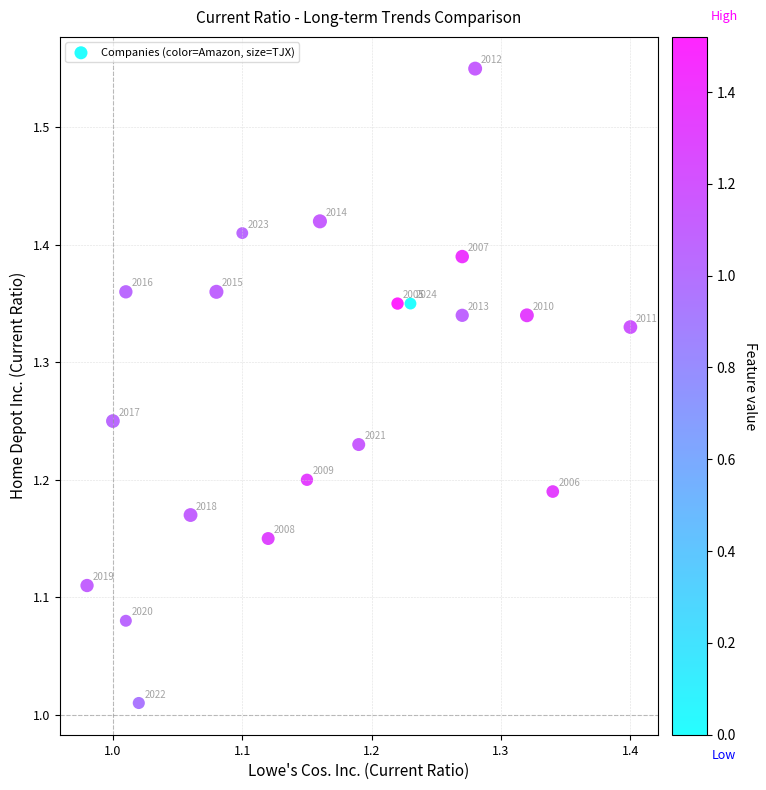

What is the range of Y values (max minus min)?

0.5